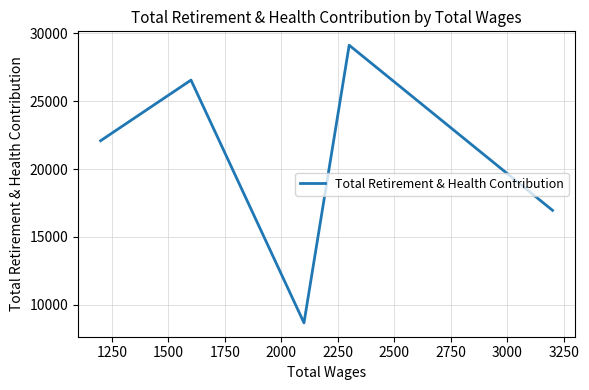

How many values are between 16954 and 26555?

3